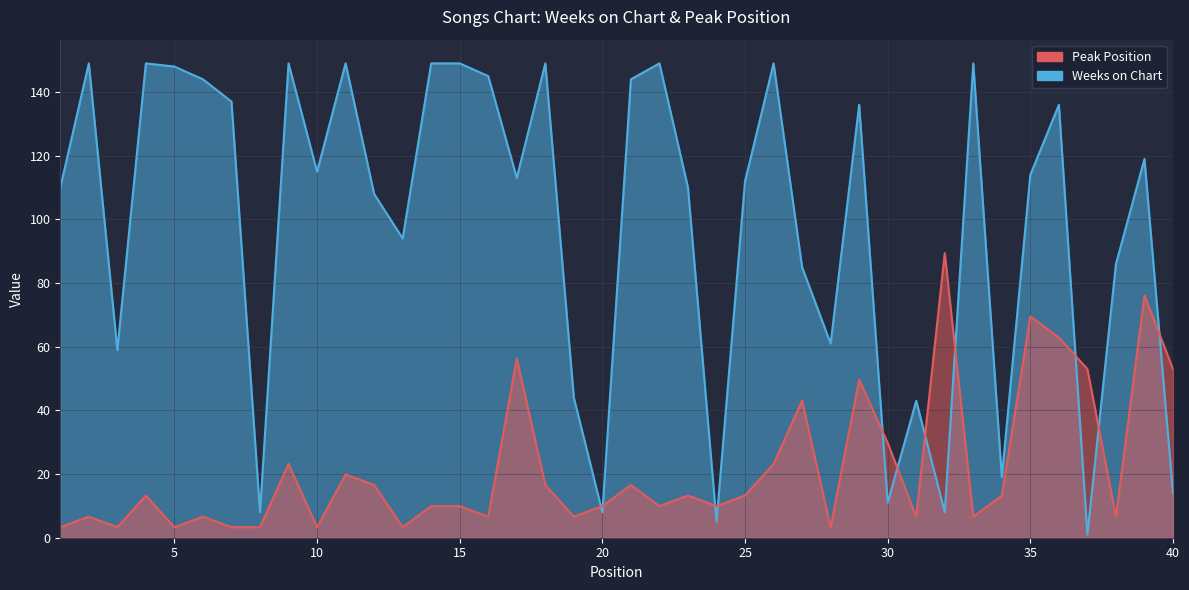

Between 7 and 37, which series saw the biggest shift?

Weeks on Chart